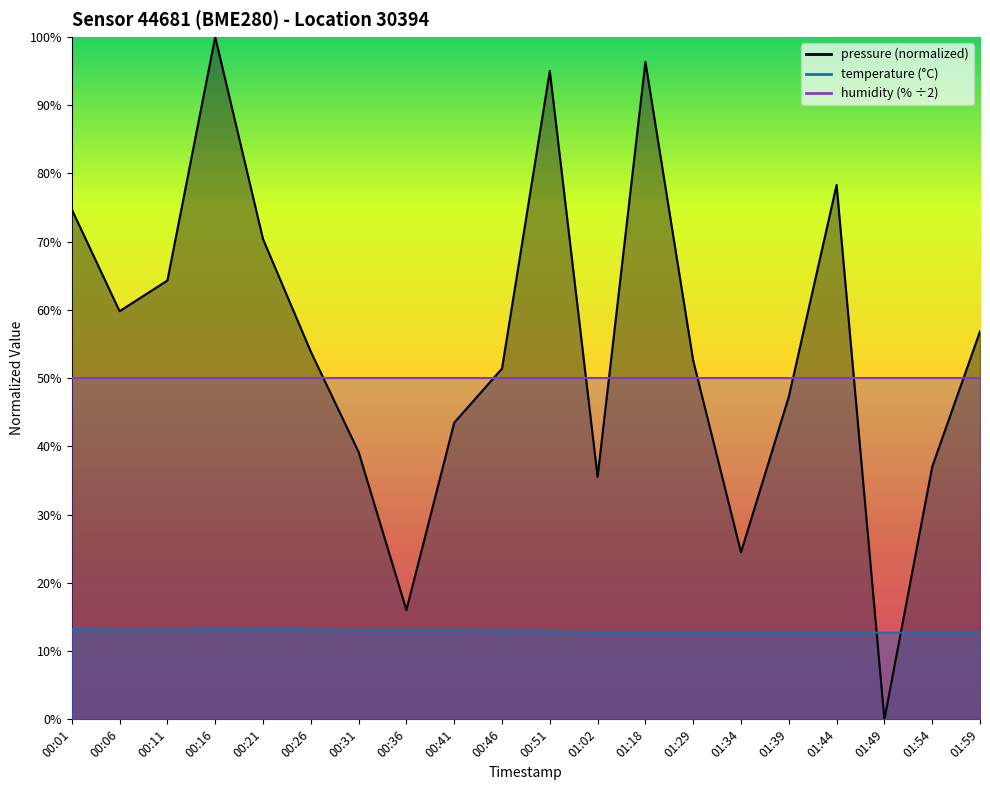

What is the maximum value for temperature?

13.2